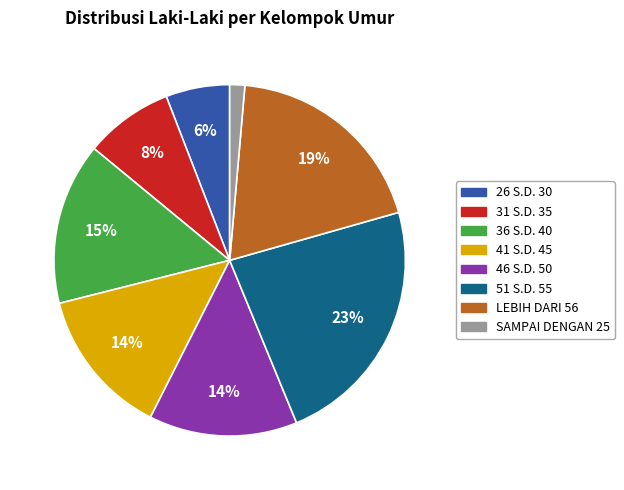

Between 51 S.D. 55 and 41 S.D. 45, which is larger?

51 S.D. 55